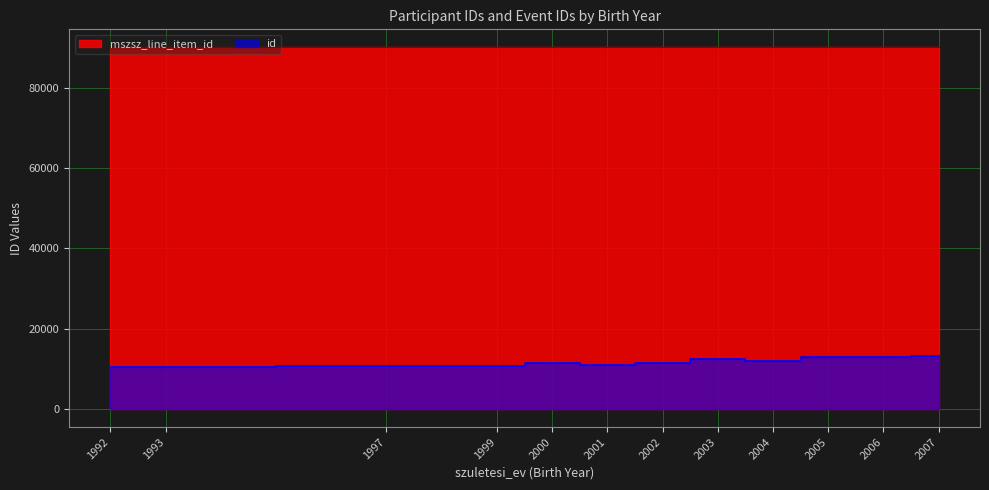

What is the highest value of the mszsz_line_item_id series?

90073